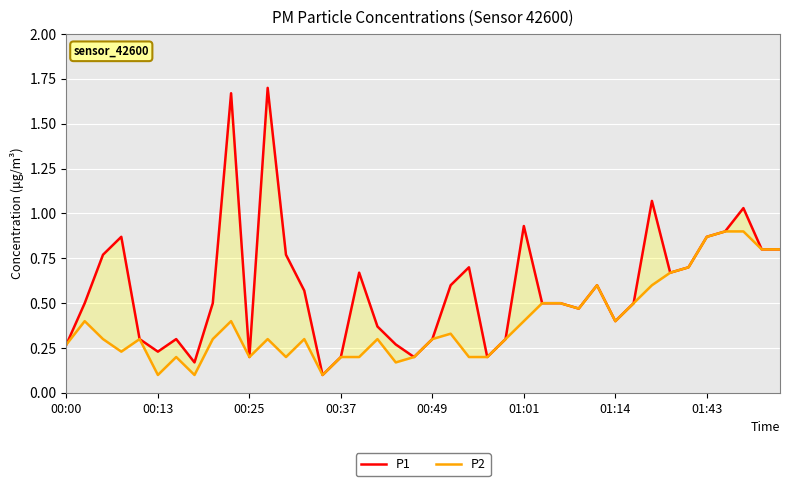

Is it true that P1 equals 0.3 at 00:00?

True